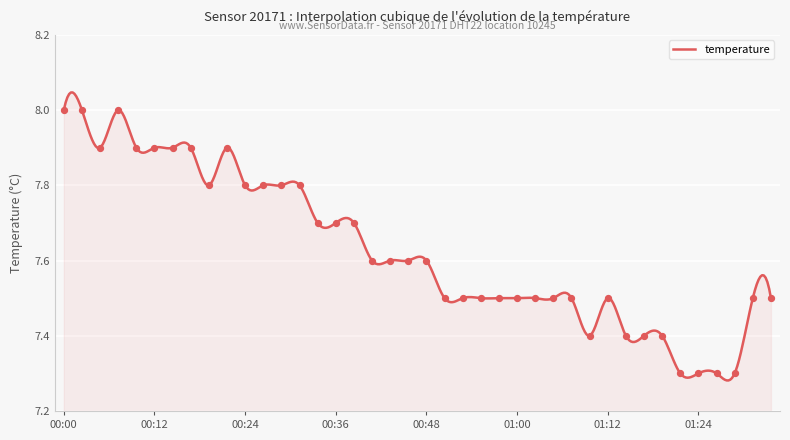

Approximately how many times larger is the value at 01:15 compared to 00:48?

1.0